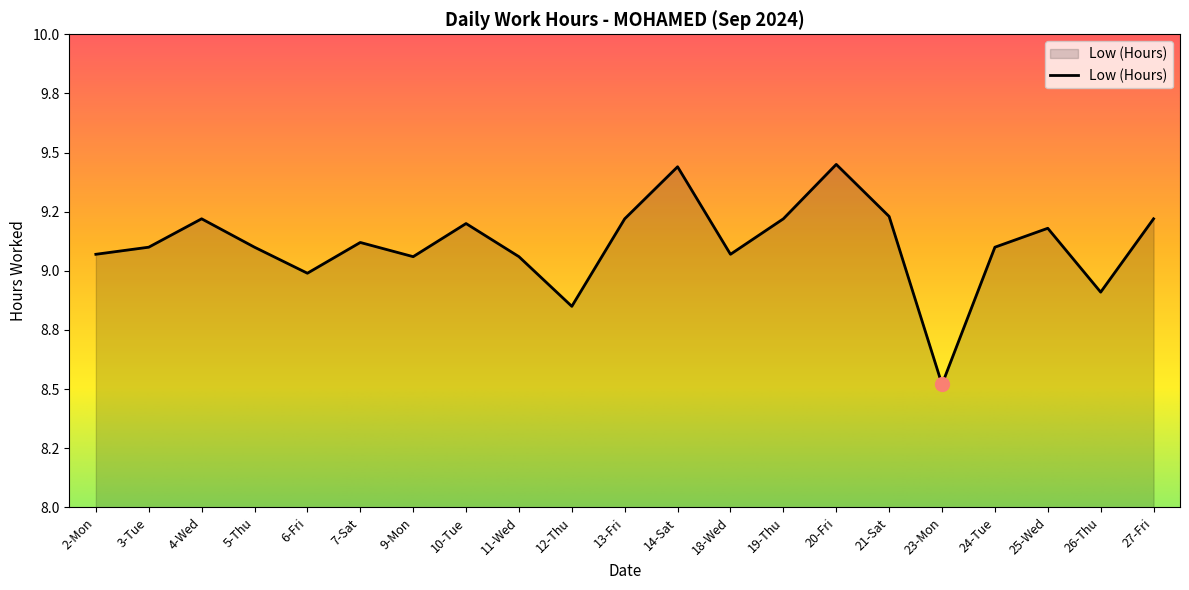

Reading left to right, list all the values displayed in this chart.

2-Mon=9.1	3-Tue=9.1	4-Wed=9.2	5-Thu=9.1	6-Fri=9.0	7-Sat=9.1	9-Mon=9.1	10-Tue=9.2	11-Wed=9.1	12-Thu=8.8	13-Fri=9.2	14-Sat=9.4	18-Wed=9.1	19-Thu=9.2	20-Fri=9.4	21-Sat=9.2	23-Mon=8.5	24-Tue=9.1	25-Wed=9.2	26-Thu=8.9	27-Fri=9.2